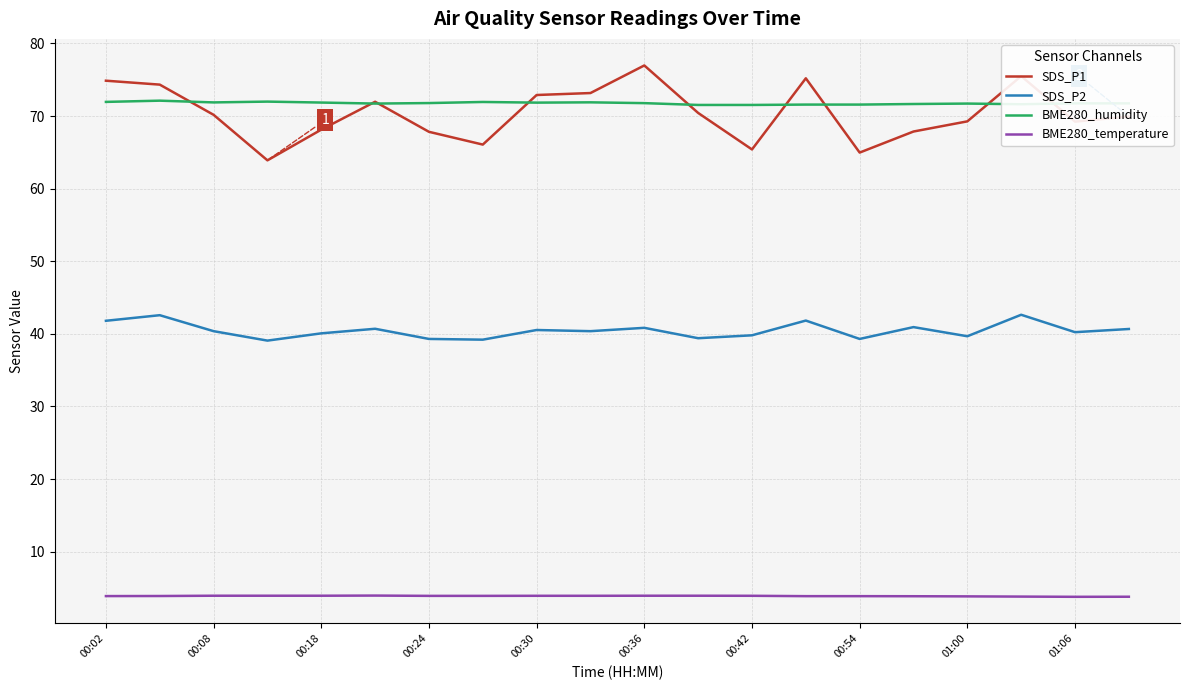

Which series has the largest range (max minus min)?

SDS_P1